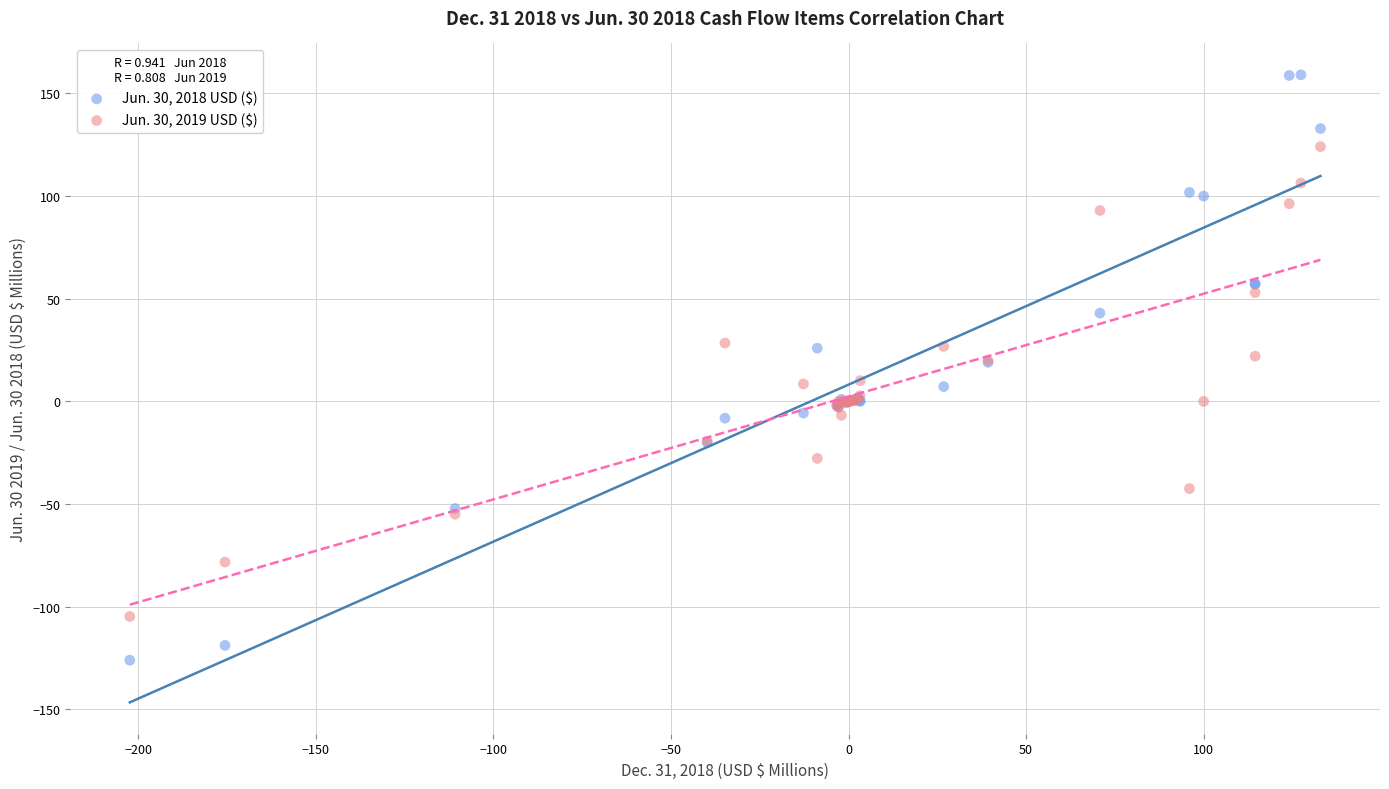

Which series has the widest spread of Y values?

Jun. 30, 2018 USD ($)